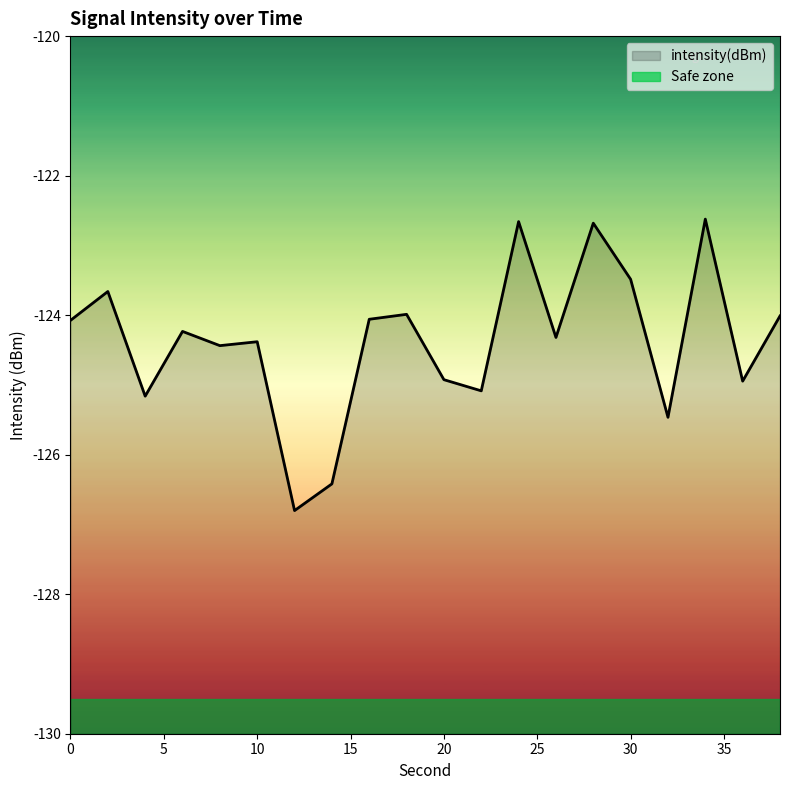

Reading left to right, list all the values displayed in this chart.

0=-124.1	2=-123.7	4=-125.2	6=-124.2	8=-124.4	10=-124.4	12=-126.8	14=-126.4	16=-124.1	18=-124.0	20=-124.9	22=-125.1	24=-122.7	26=-124.3	28=-122.7	30=-123.5	32=-125.5	34=-122.6	36=-124.9	38=-124.0